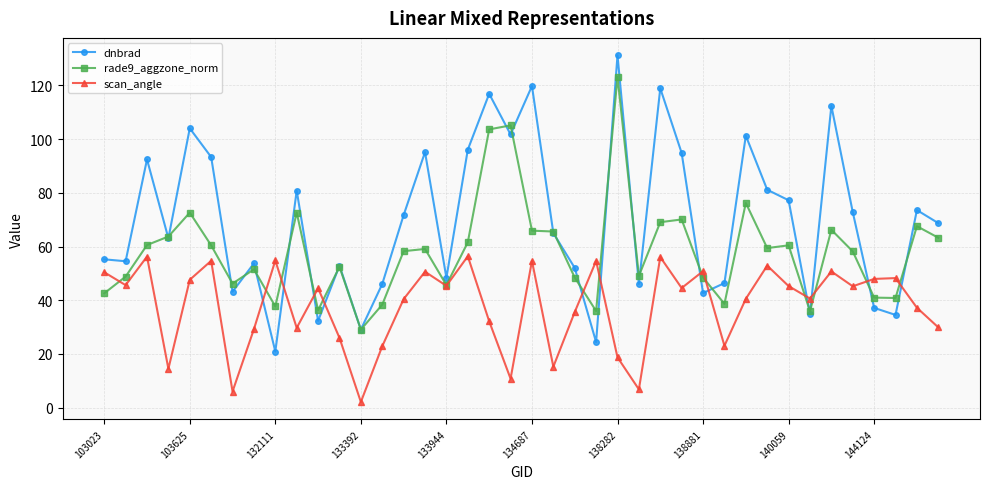

List the series in order of their peak value, lowest first.

scan_angle, rade9_aggzone_norm, dnbrad